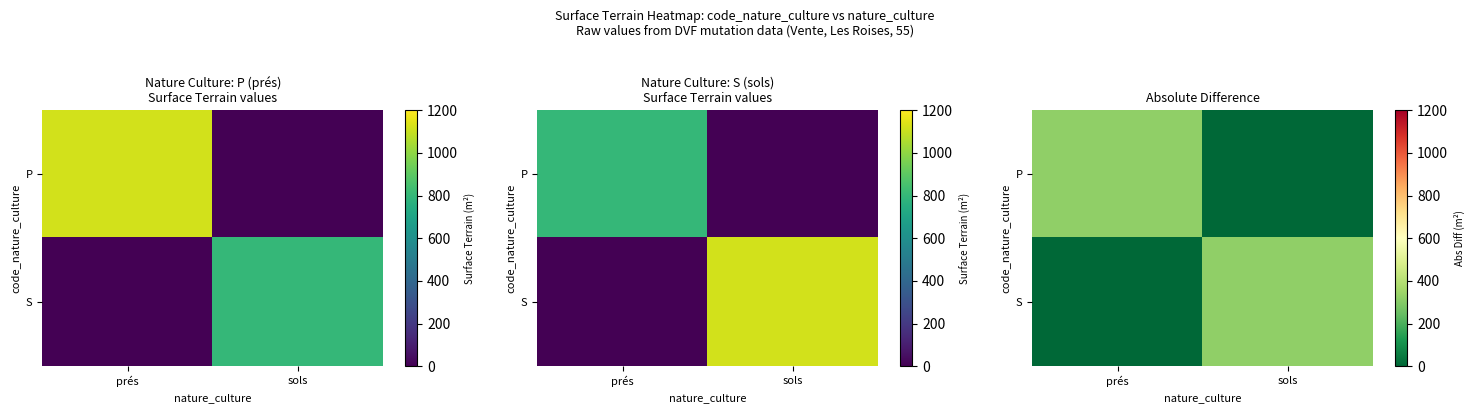

What is the sum of all S values?

320